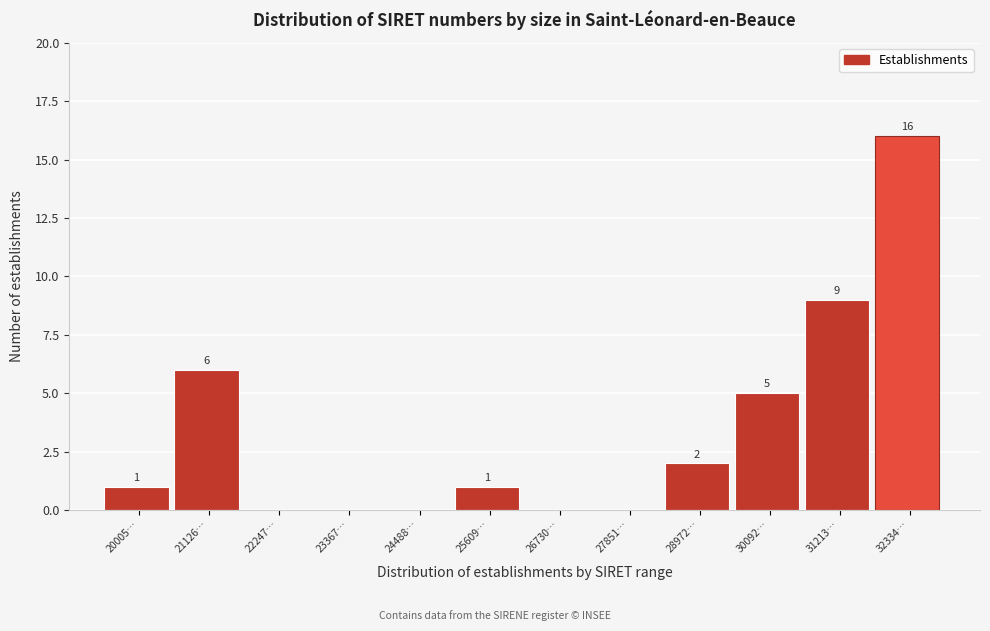

Reading left to right, what are all the values shown in this chart?

20005…=1	21126…=6	22247…=0	23367…=0	24488…=0	25609…=1	26730…=0	27851…=0	28972…=2	30092…=5	31213…=9	32334…=16